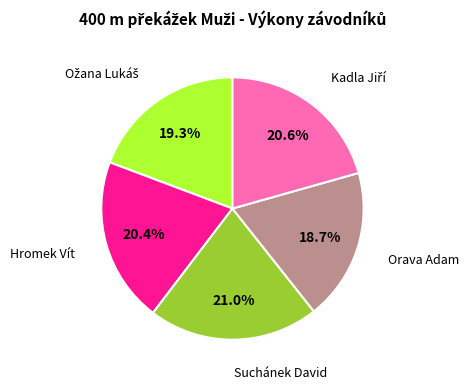

Does any single category account for the majority?

No